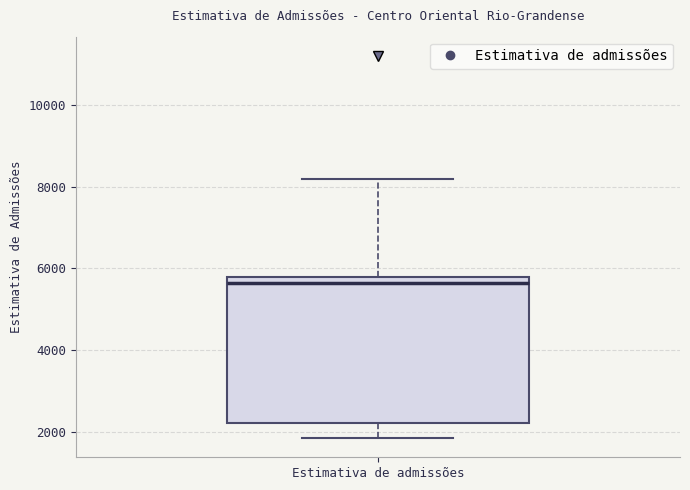

Where does the lower whisker of the box for Estimativa de admissões end on the y-axis? The values are not printed on the chart, so give them approximately, as read against the axis.

1800